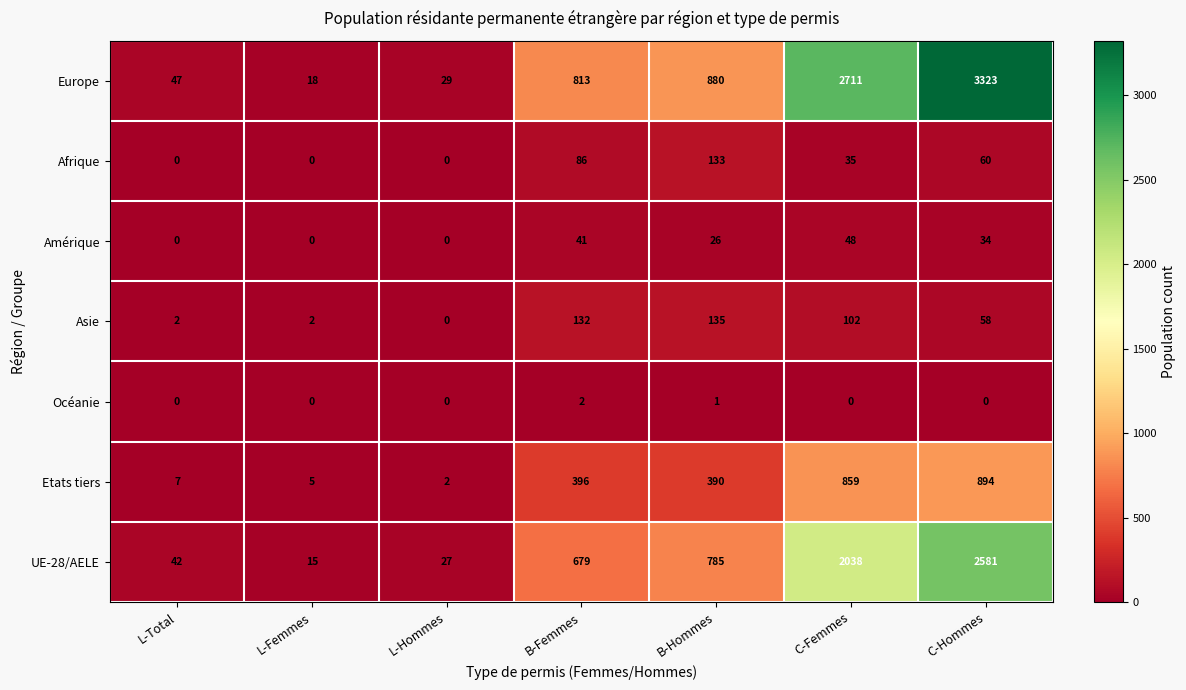

What is the maximum value shown in the chart?

3323